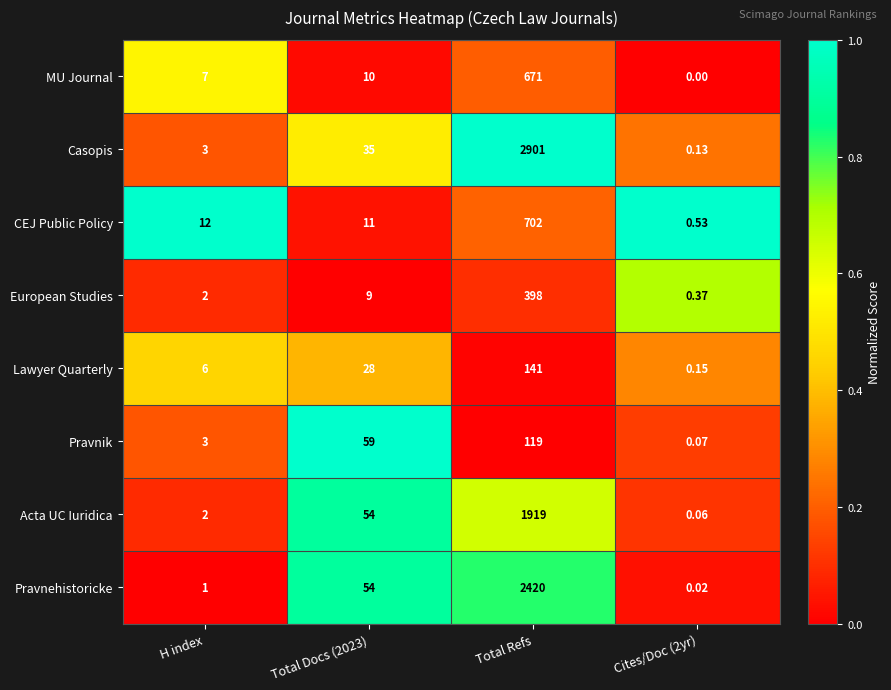

At which category is the sum across all series the highest?

Total Refs